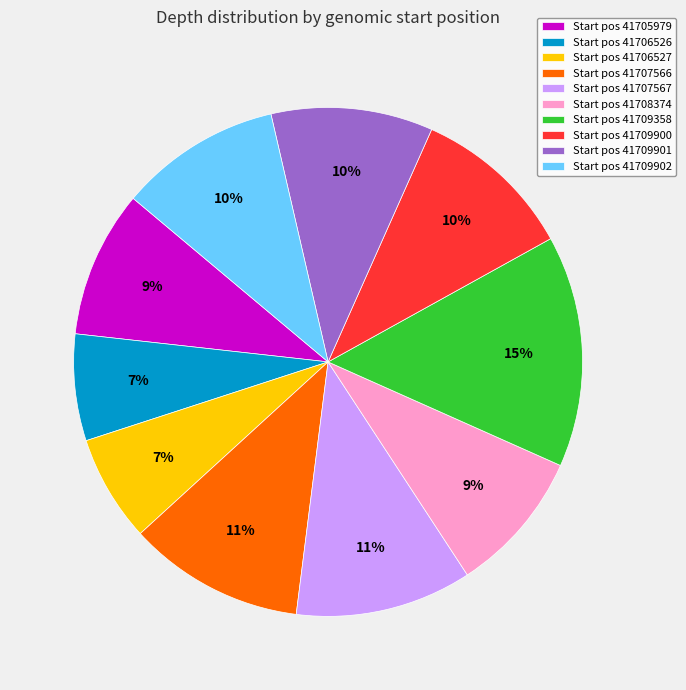

Do Start pos 41708374 and Start pos 41707567 together represent more than half of the pie?

No